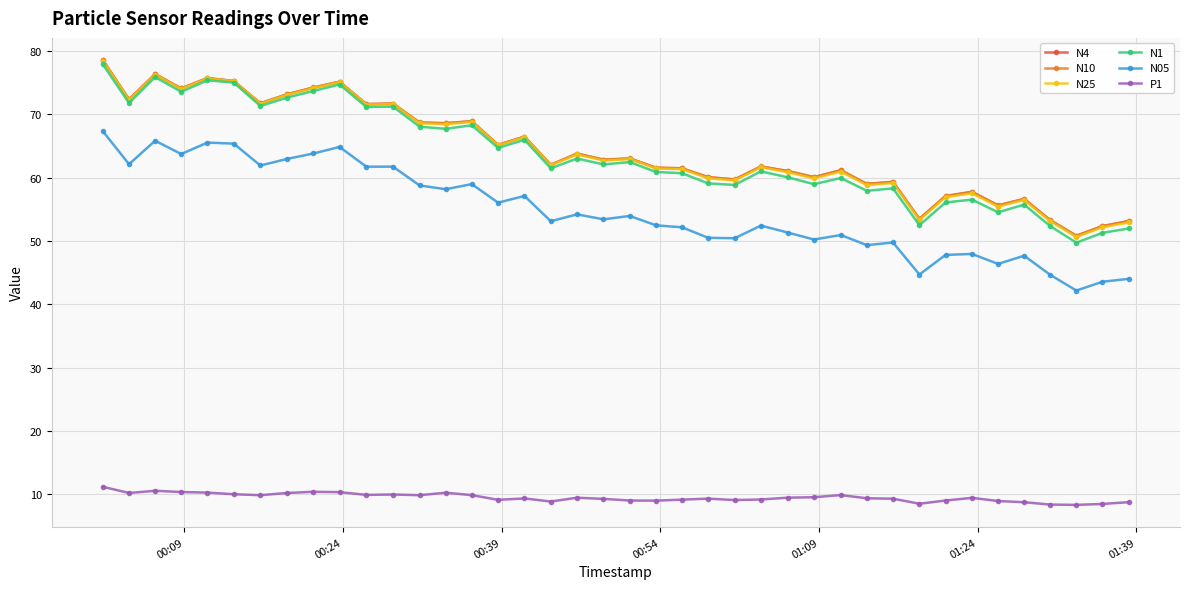

At how many categories does at least one series exceed 30?

40